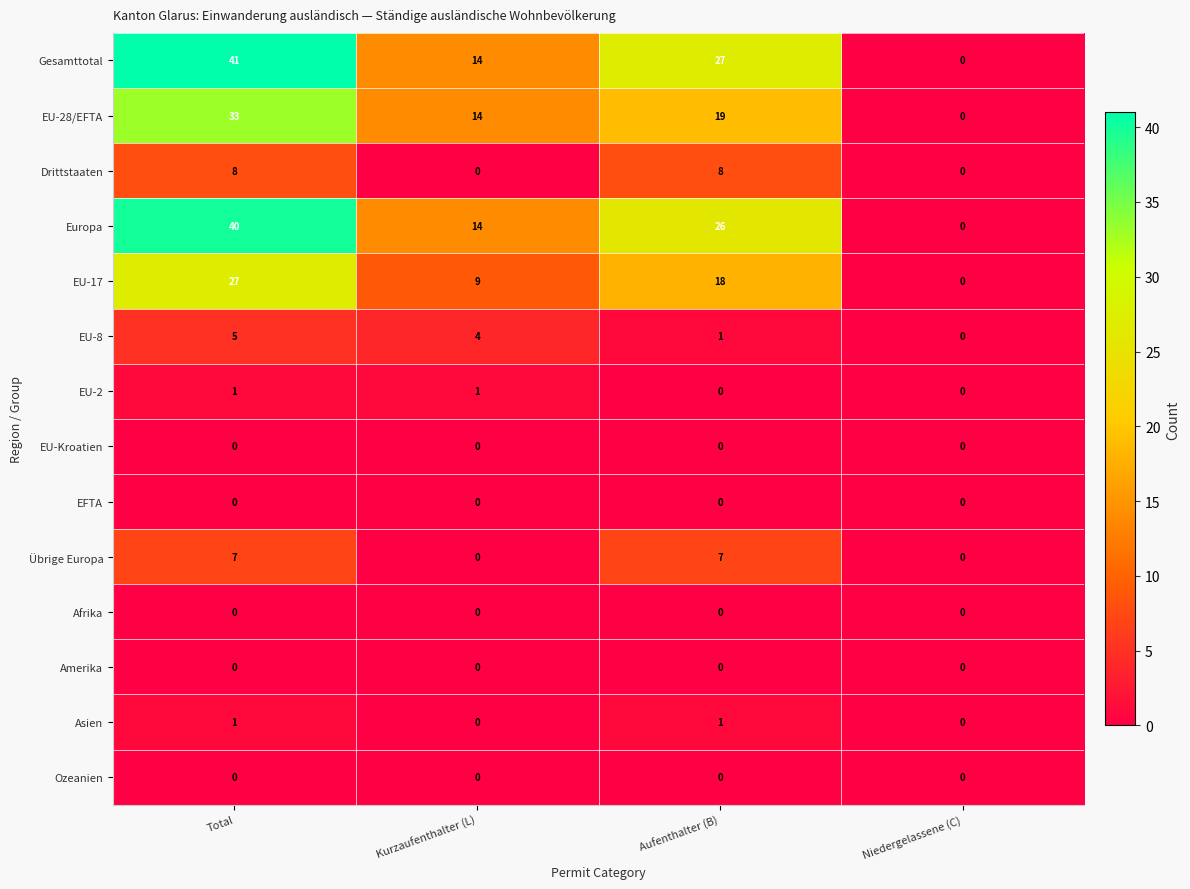

At how many categories does at least one series exceed 8?

3